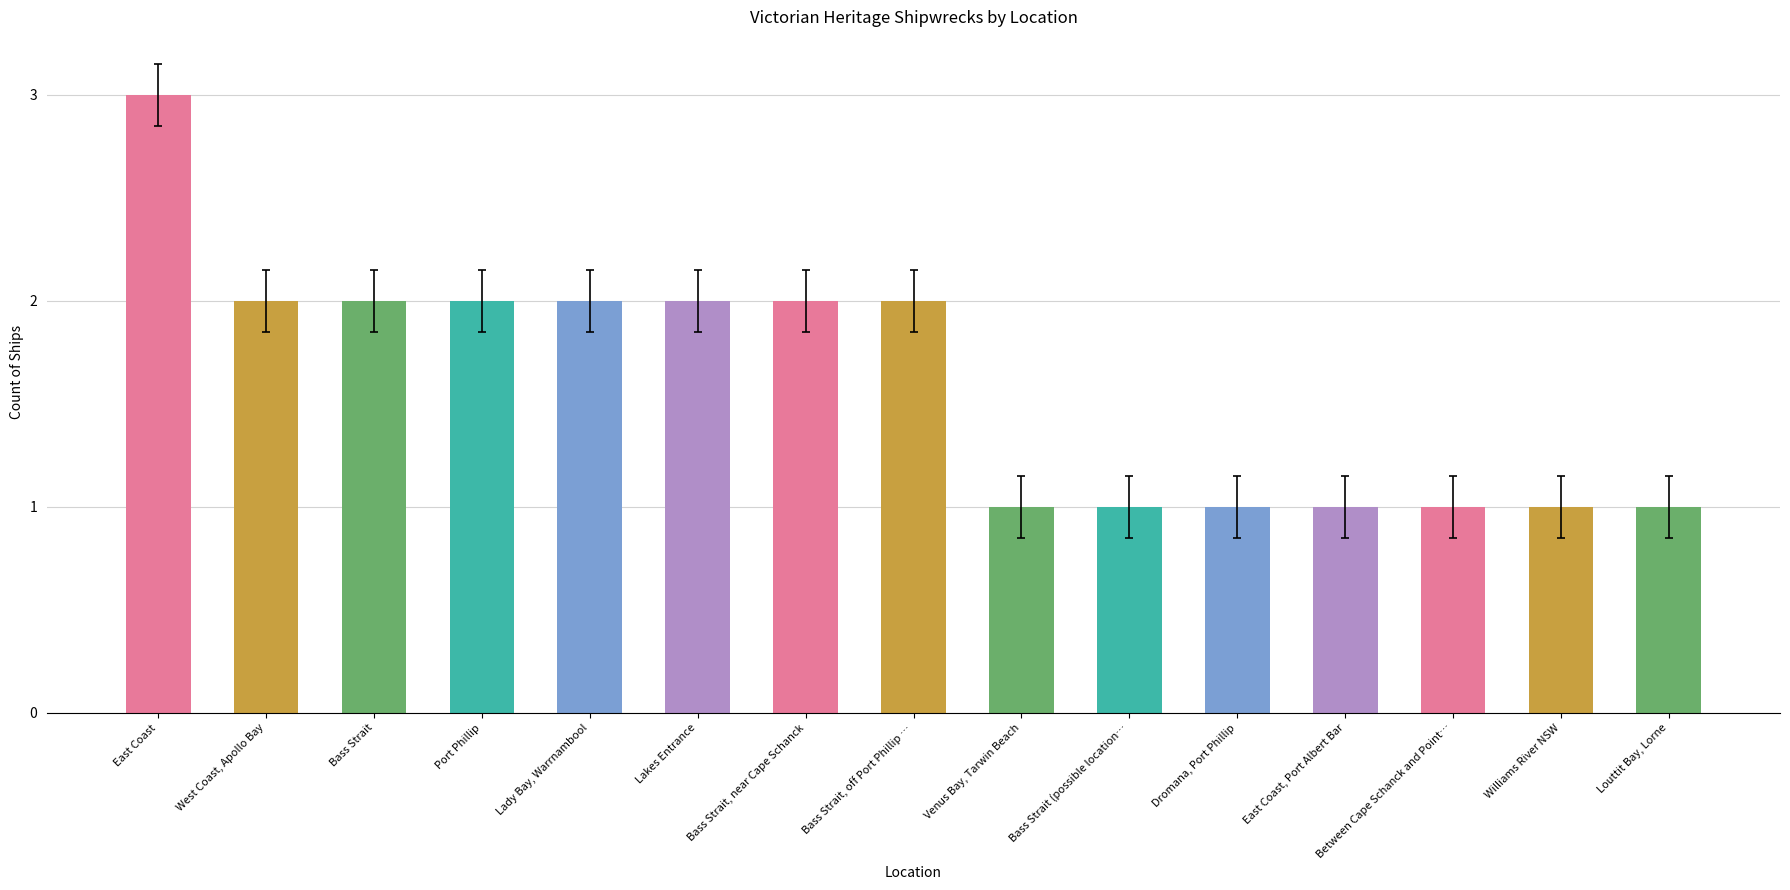

Count the values in the range 1 to 2.

14